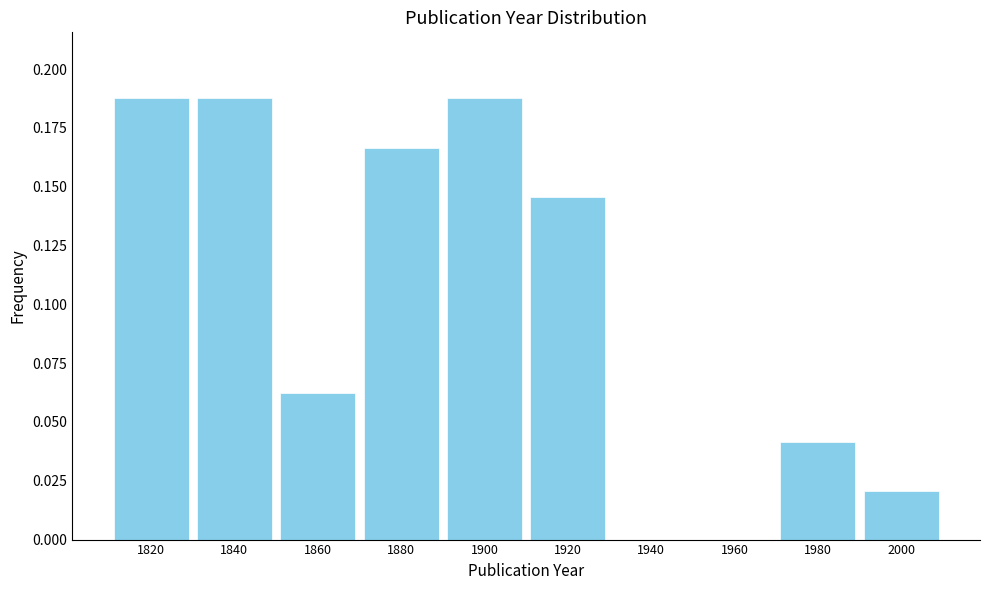

Reading left to right, transcribe this chart: for each bar, give the range it covers on the x-axis and its height. The values are not printed on the chart, so give them approximately, as read against the axis.

1810 to 1830: 0.190
1830 to 1850: 0.190
1850 to 1870: 0.065
1870 to 1890: 0.165
1890 to 1910: 0.190
1910 to 1930: 0.145
1930 to 1950: 0
1950 to 1970: 0
1970 to 1990: 0.040
1990 to 2010: 0.020